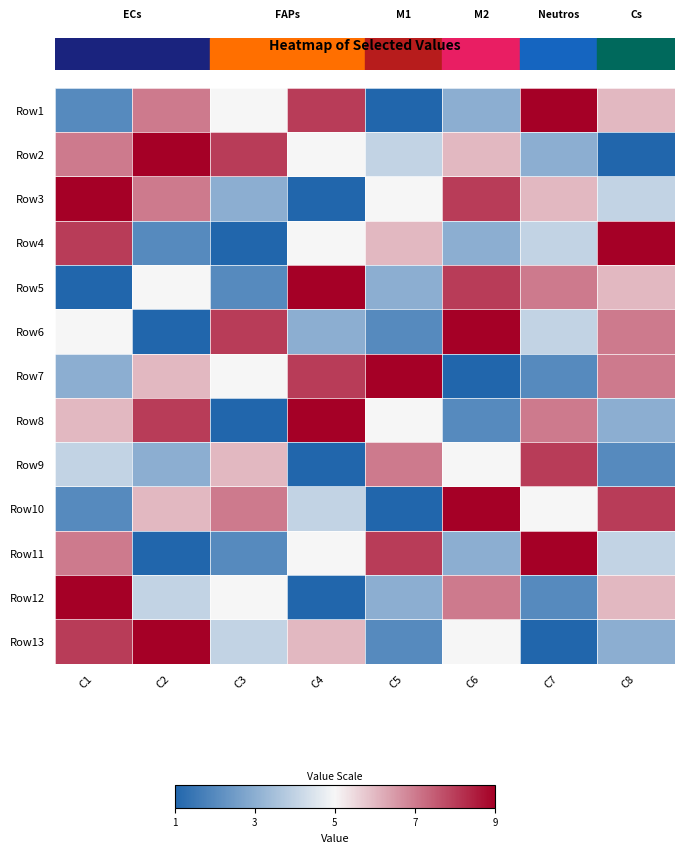

Reading left to right, what are all the values shown in this chart?

Row1: C1=2	C2=7	C3=5	C4=8	C5=1	C6=3	C7=9	C8=6
Row2: C1=7	C2=9	C3=8	C4=5	C5=4	C6=6	C7=3	C8=1
Row3: C1=9	C2=7	C3=3	C4=1	C5=5	C6=8	C7=6	C8=4
Row4: C1=8	C2=2	C3=1	C4=5	C5=6	C6=3	C7=4	C8=9
Row5: C1=1	C2=5	C3=2	C4=9	C5=3	C6=8	C7=7	C8=6
Row6: C1=5	C2=1	C3=8	C4=3	C5=2	C6=9	C7=4	C8=7
Row7: C1=3	C2=6	C3=5	C4=8	C5=9	C6=1	C7=2	C8=7
Row8: C1=6	C2=8	C3=1	C4=9	C5=5	C6=2	C7=7	C8=3
Row9: C1=4	C2=3	C3=6	C4=1	C5=7	C6=5	C7=8	C8=2
Row10: C1=2	C2=6	C3=7	C4=4	C5=1	C6=9	C7=5	C8=8
Row11: C1=7	C2=1	C3=2	C4=5	C5=8	C6=3	C7=9	C8=4
Row12: C1=9	C2=4	C3=5	C4=1	C5=3	C6=7	C7=2	C8=6
Row13: C1=8	C2=9	C3=4	C4=6	C5=2	C6=5	C7=1	C8=3